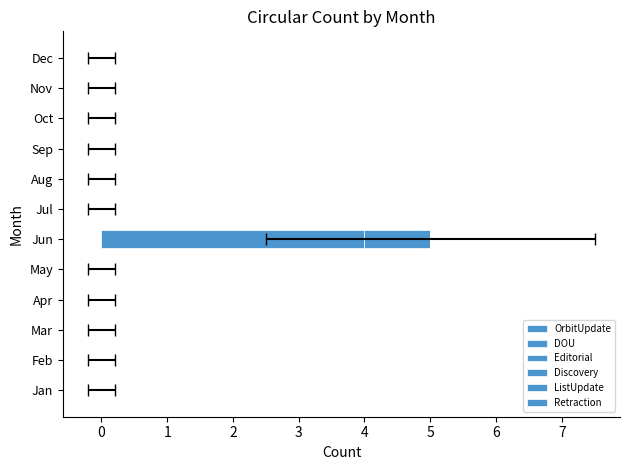

Is the value of Editorial at 5 greater than the value of ListUpdate at 2?

No